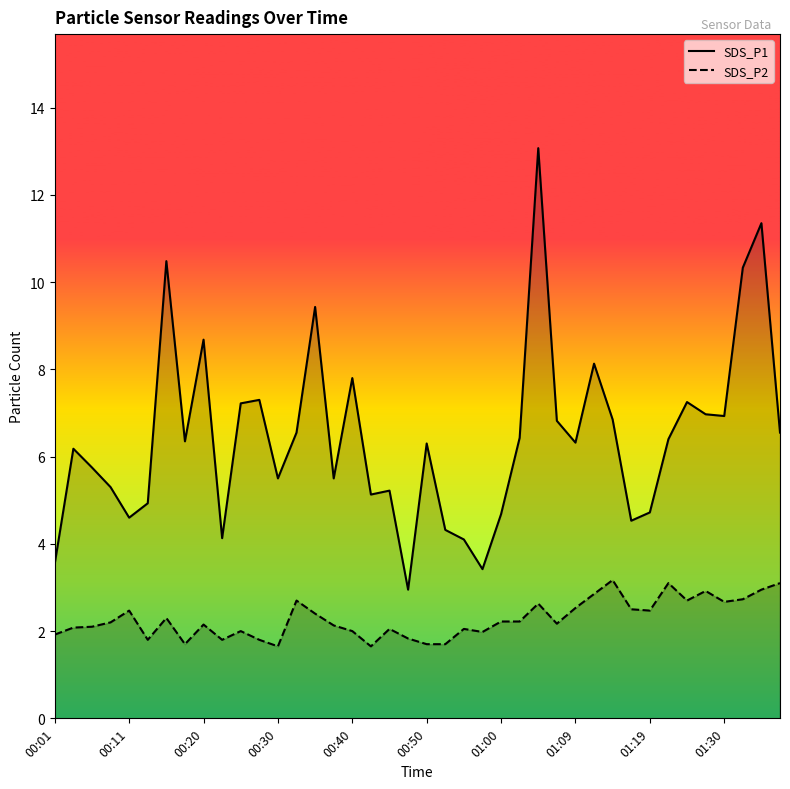

List the series in order of their overall mean, lowest first.

SDS_P2, SDS_P1